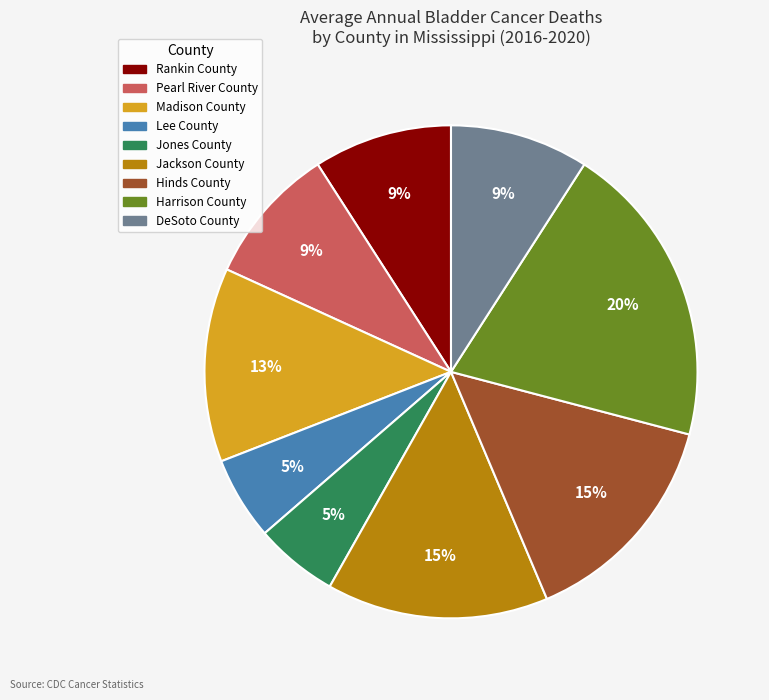

To the nearest percent, what is the difference between the largest and smallest slice percentages?

15%